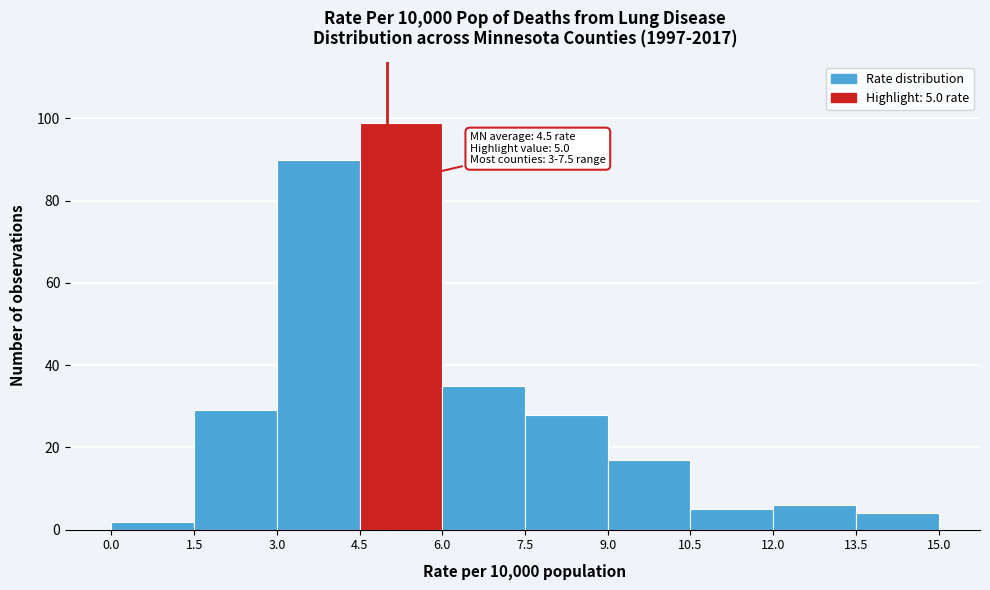

Which range on the x-axis has the tallest bar?

4.5 to 6.0